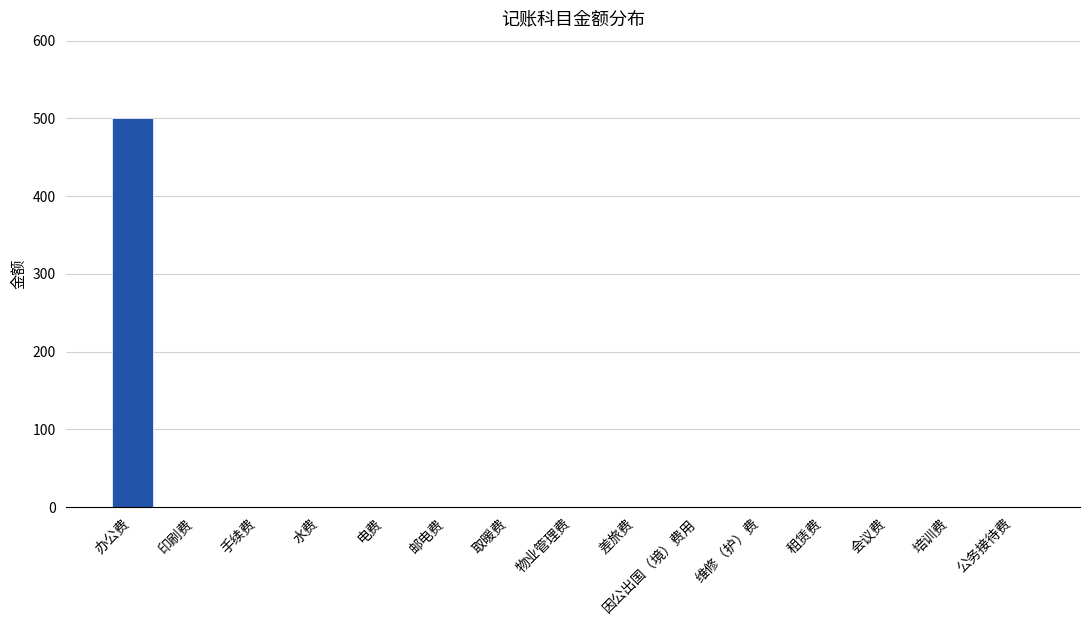

The value at 印刷费 is -312. True or false?

False